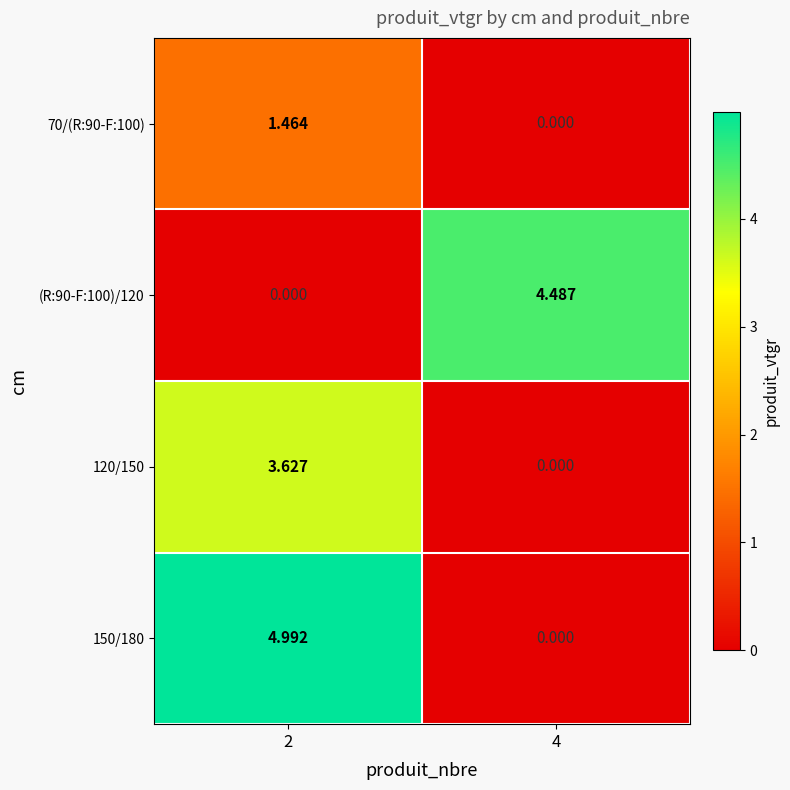

Is the value of 120/150 at 2 greater than the value of (R:90-F:100)/120 at 4?

No